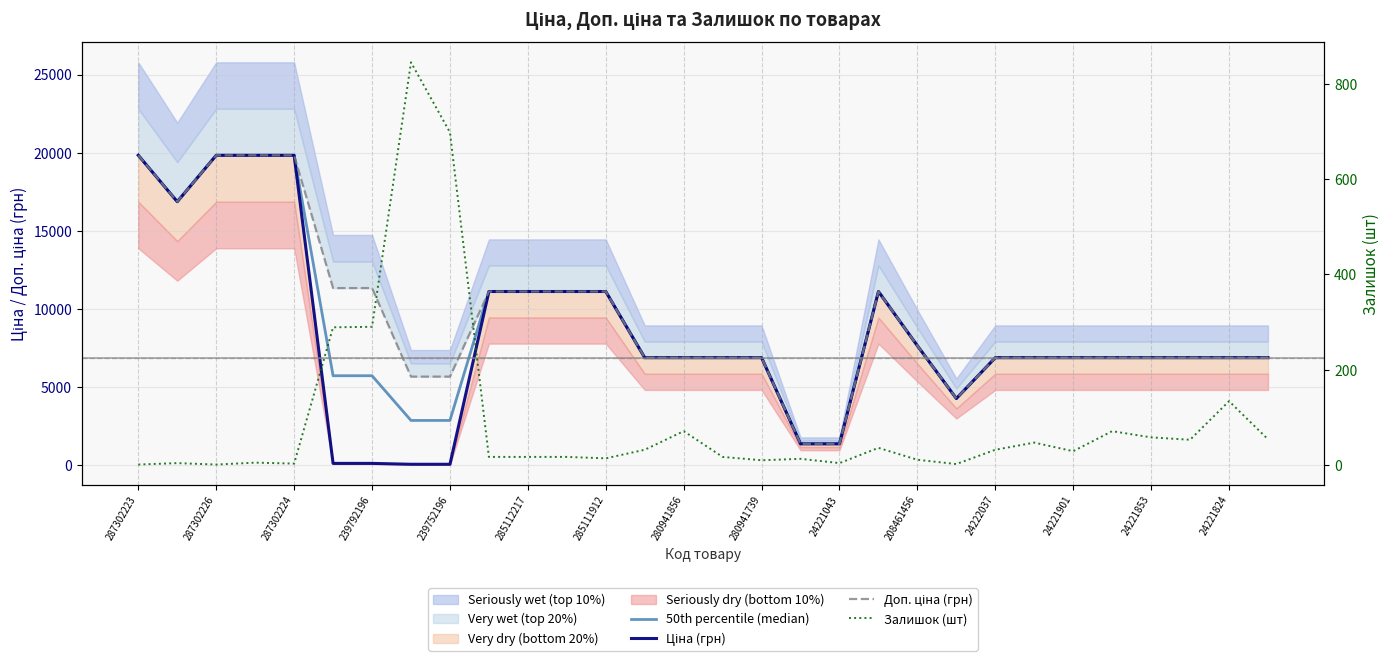

True or false: Ціна (грн) has a value of 6879.5 at 23.

True